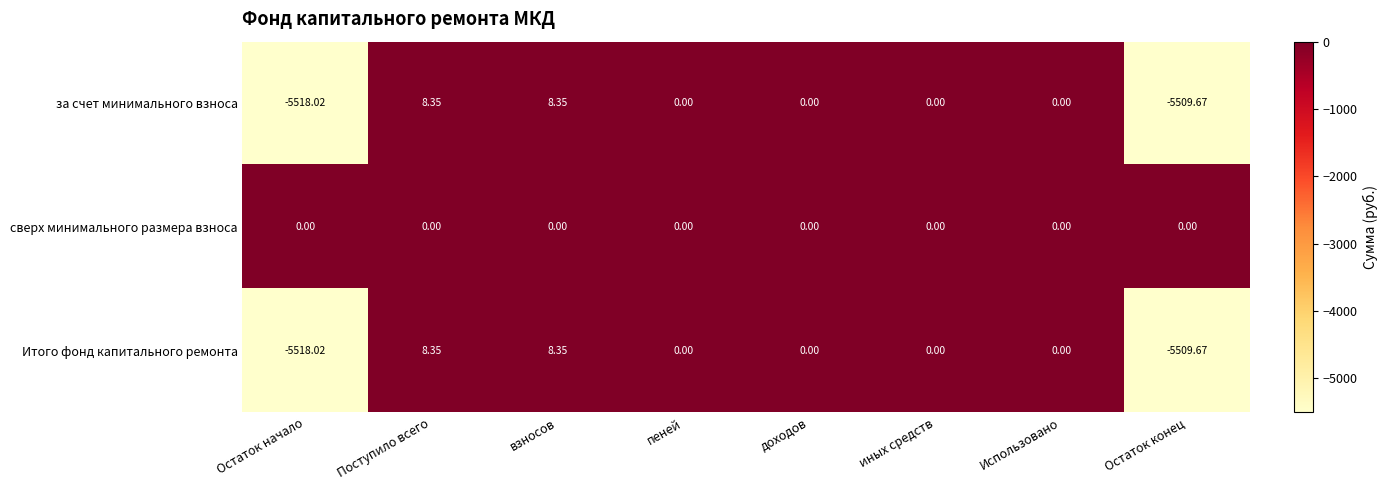

Where does the за счет минимального взноса series first go above 0?

Поступило всего